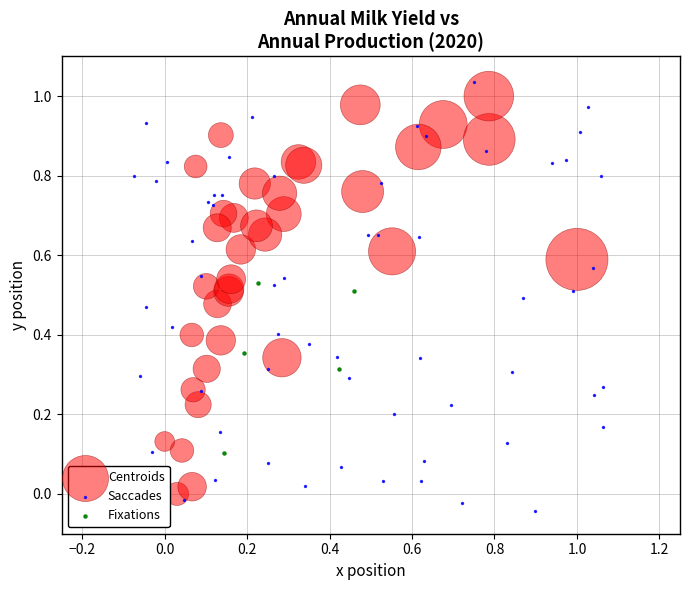

Which series has the widest spread of Y values?

Saccades